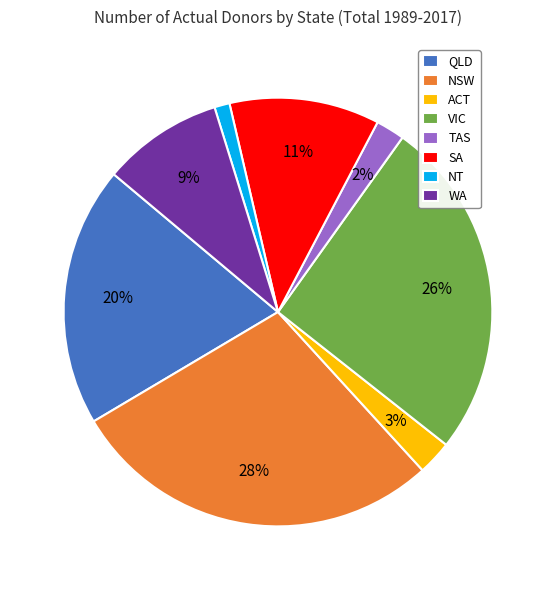

Do QLD and NSW together represent more than half of the pie?

No